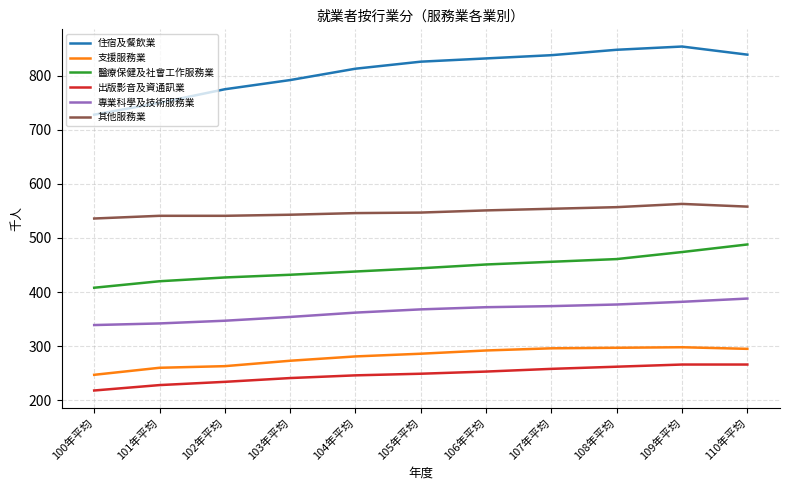

List the series in order of their peak value, lowest first.

出版影音及資通訊業, 支援服務業, 專業科學及技術服務業, 醫療保健及社會工作服務業, 其他服務業, 住宿及餐飲業